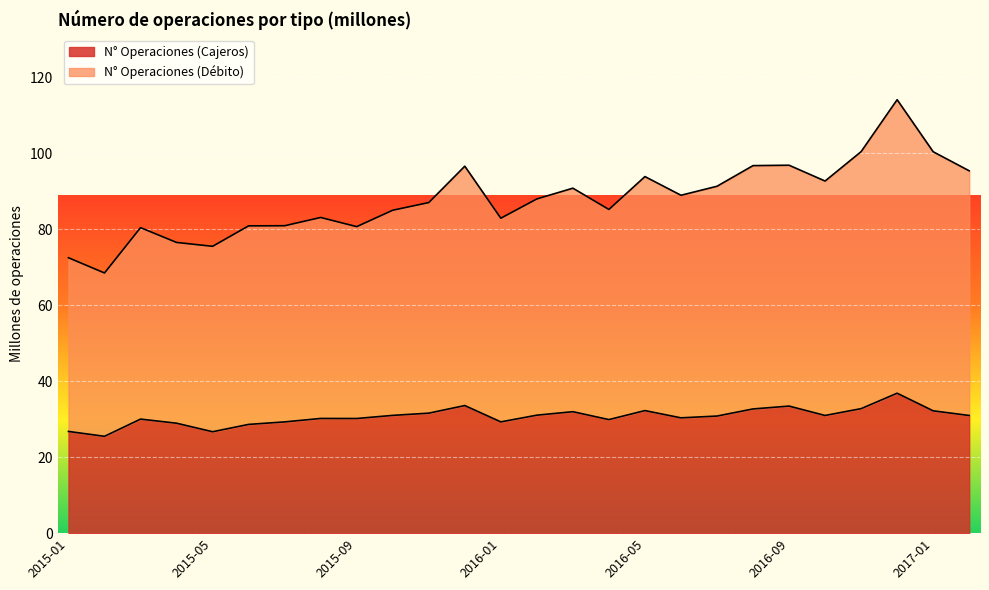

At which category does N° Operaciones (Débito) reach its first local peak?

2015-03